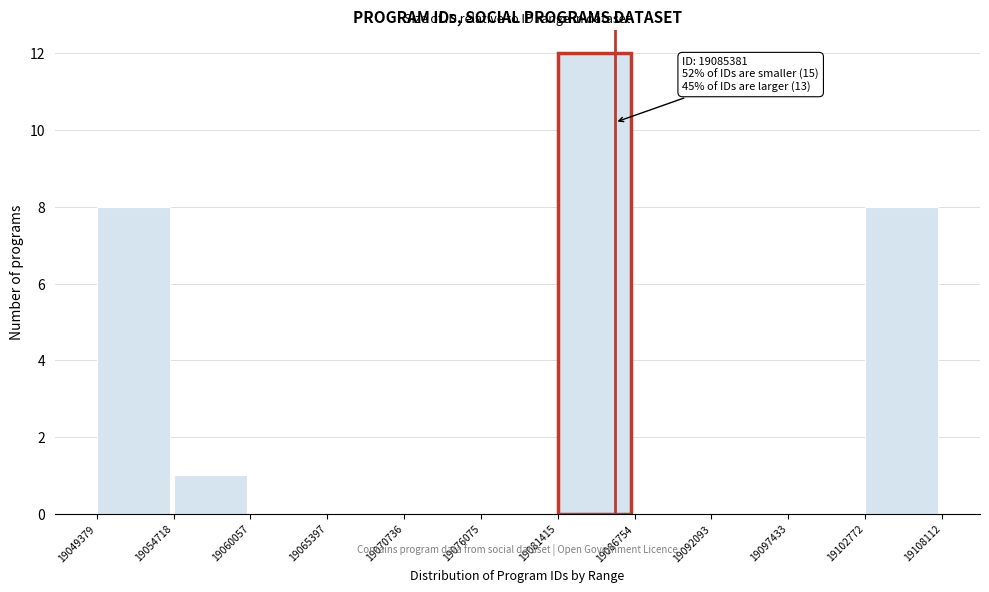

Which range on the x-axis has the tallest bar?

19081415 to 19086754